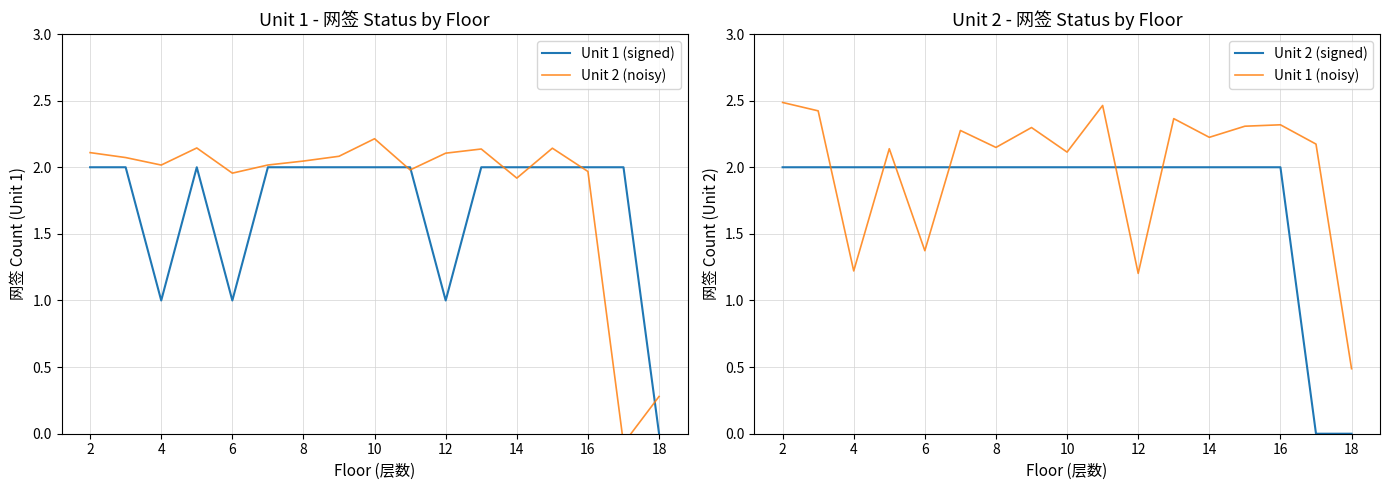

The Unit 1 (signed) series shows 1 at 14. True or false?

False